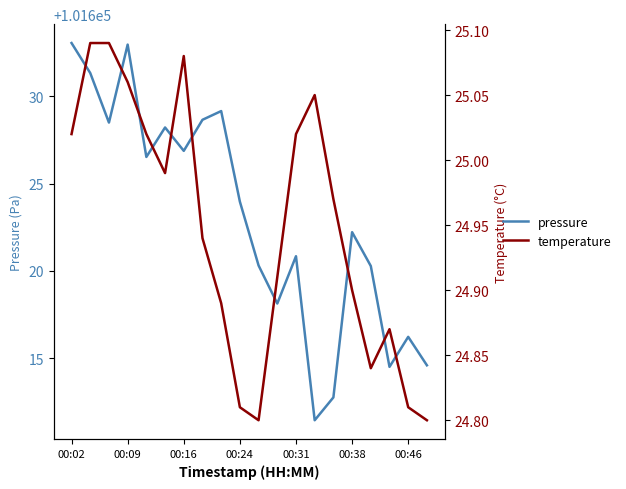

What is the average value of the temperature series?

24.9